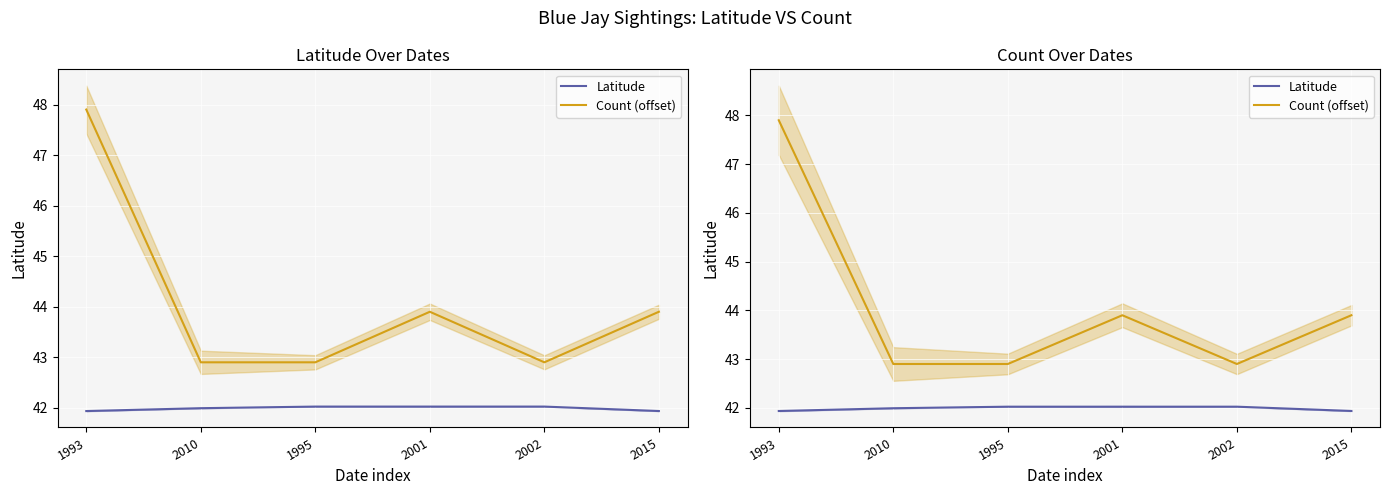

Between 2015 and 2010, which is larger?

2010